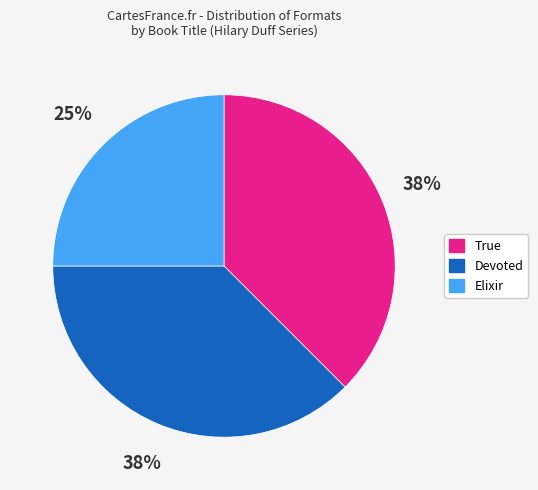

To the nearest percent, what is the average slice percentage?

33%